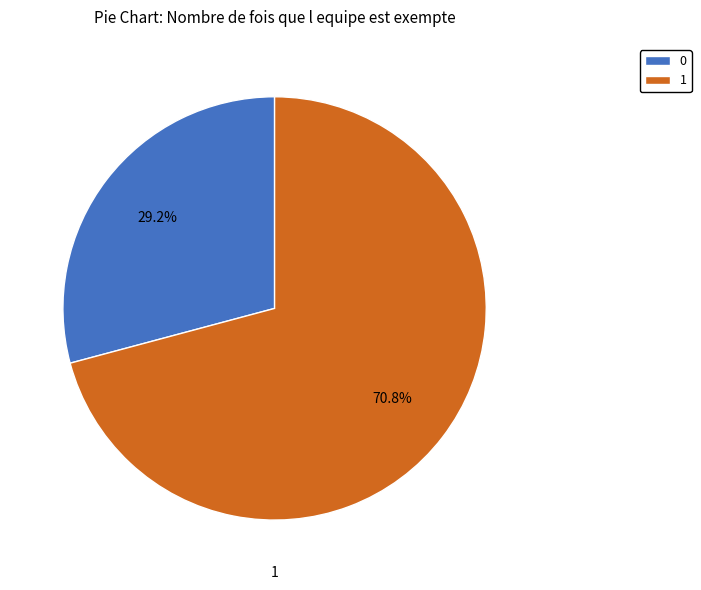

How many slices are in this pie chart?

2